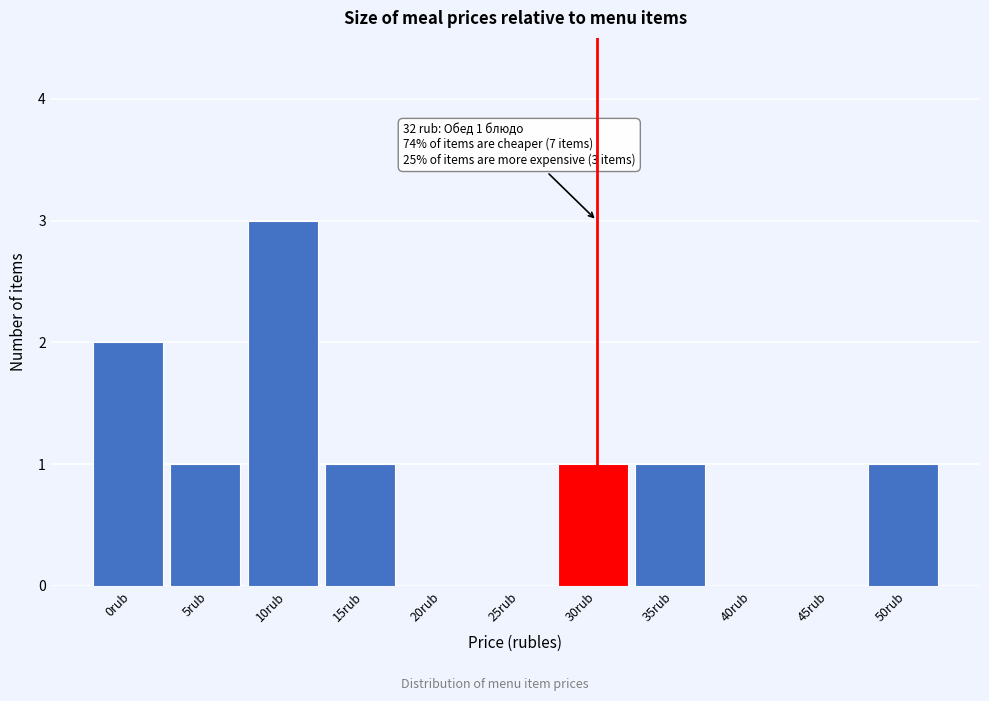

Reading left to right, extract all data points from this chart.

0rub=2	5rub=1	10rub=3	15rub=1	20rub=0	25rub=0	30rub=1	35rub=1	40rub=0	45rub=0	50rub=1